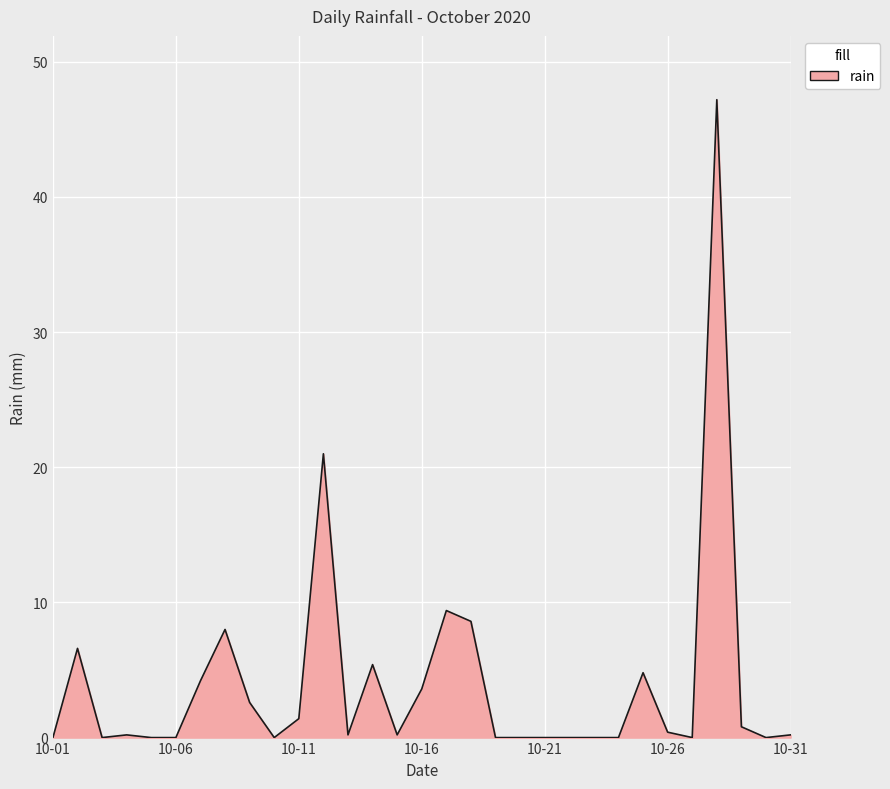

What is the maximum value shown in the chart?

47.2